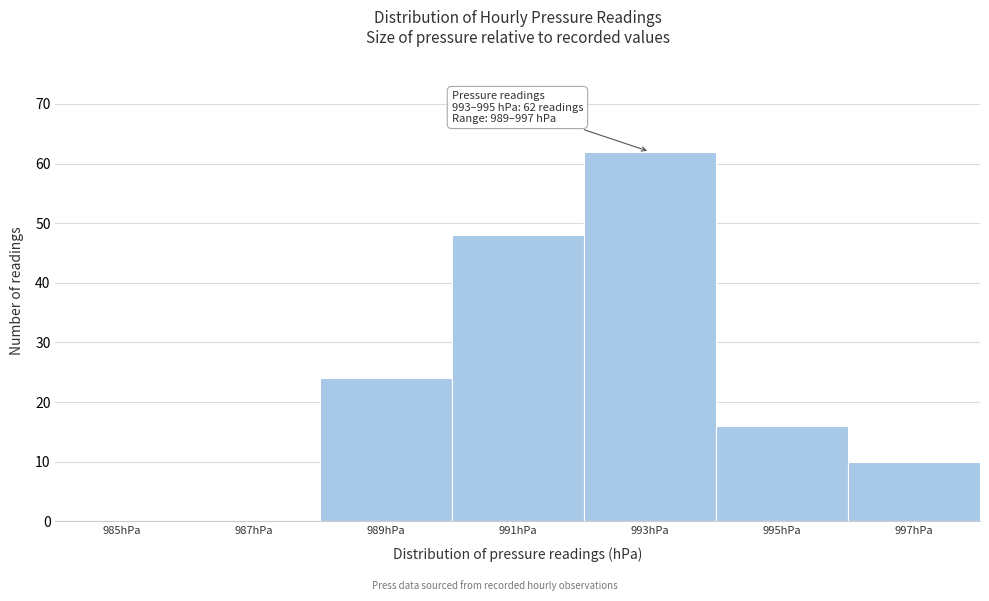

Reading left to right, list all the values displayed in this chart.

985hPa=0	987hPa=0	989hPa=24	991hPa=48	993hPa=62	995hPa=16	997hPa=10